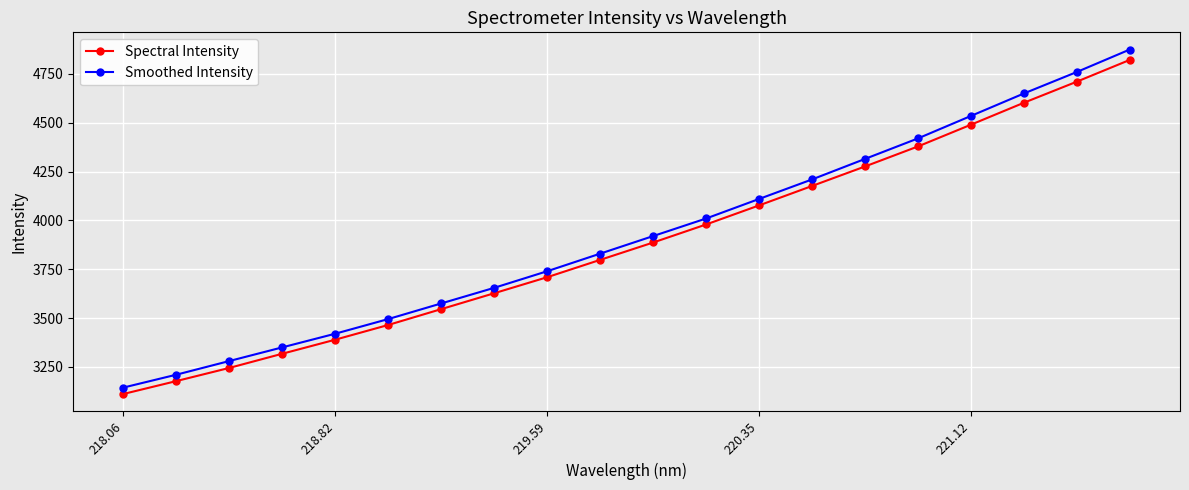

Which series has the largest total across all categories?

Smoothed Intensity